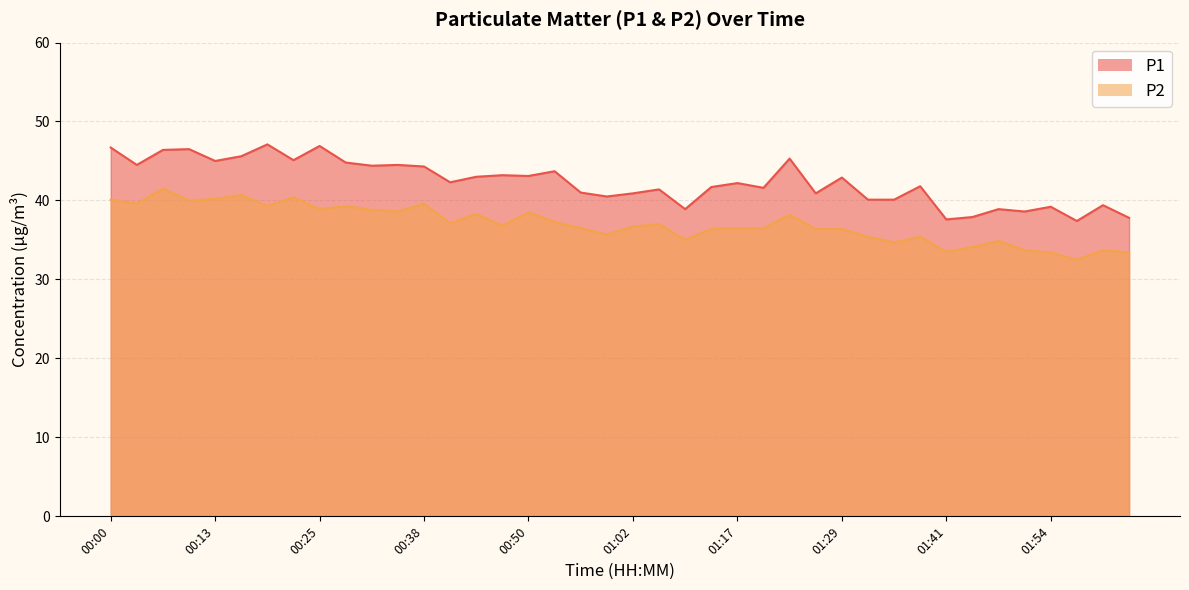

What value does the P1 series have at 00:04?

44.5